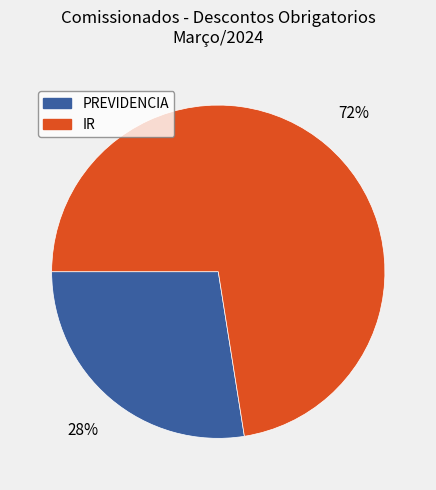

How many segments does this pie chart have?

2